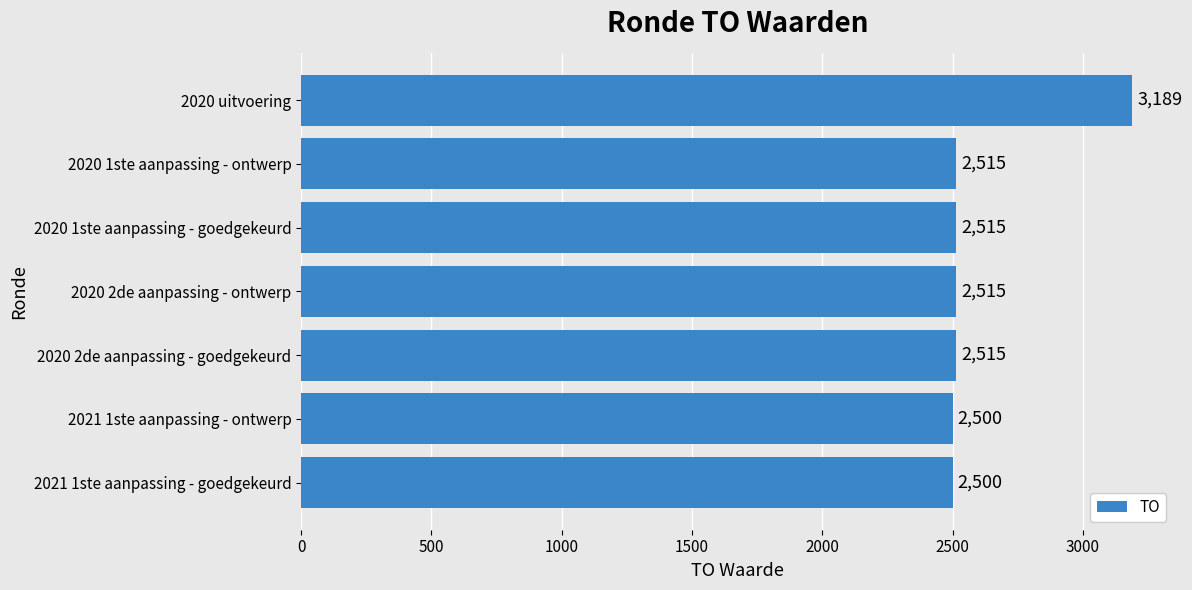

Between 2021 1ste aanpassing - ontwerp and 2020 uitvoering, which is larger?

2020 uitvoering